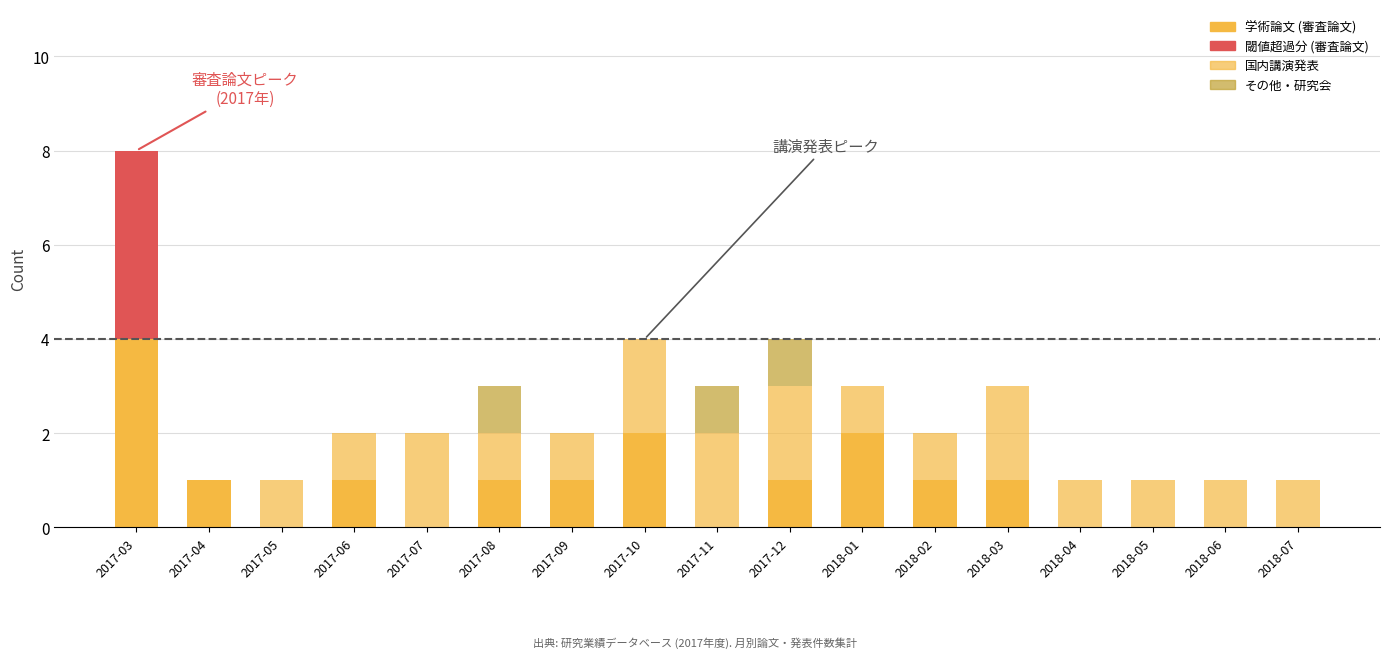

How many categories are shown in the chart?

17